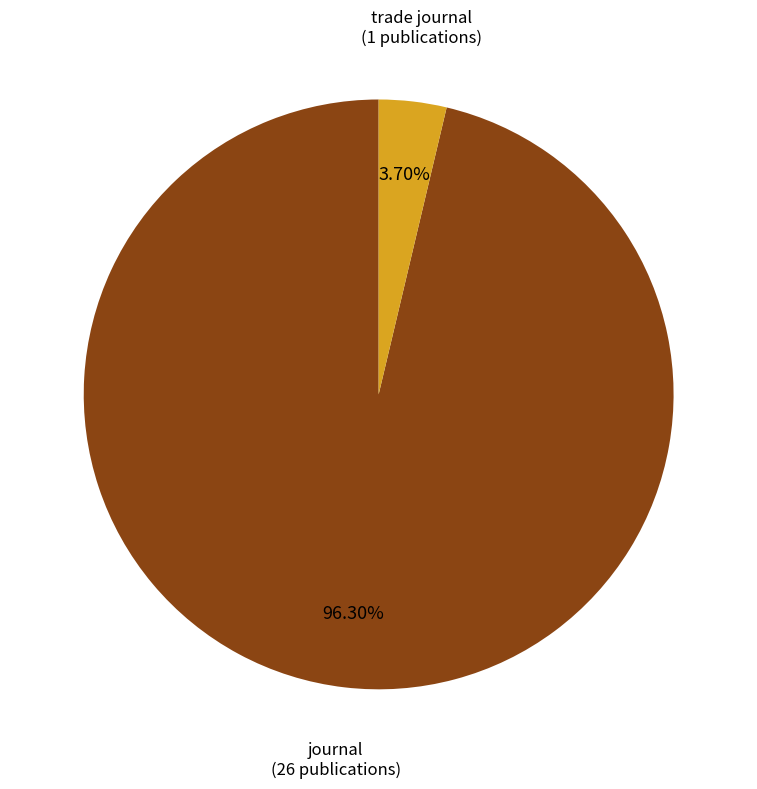

What percentage is the journal slice, to the nearest percent?

96%